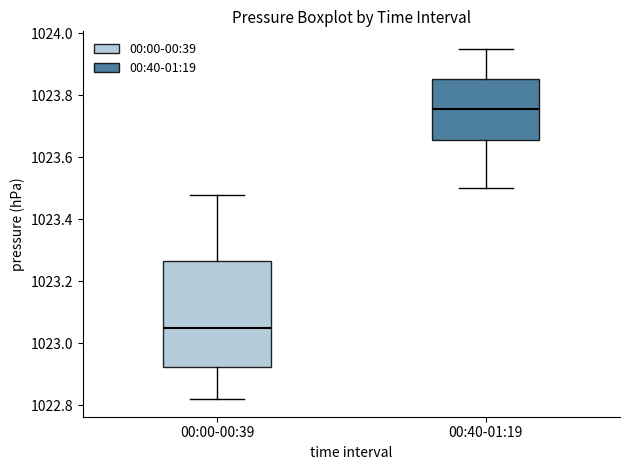

Comparing the boxes themselves (not the whiskers), which one is the tallest?

00:00-00:39